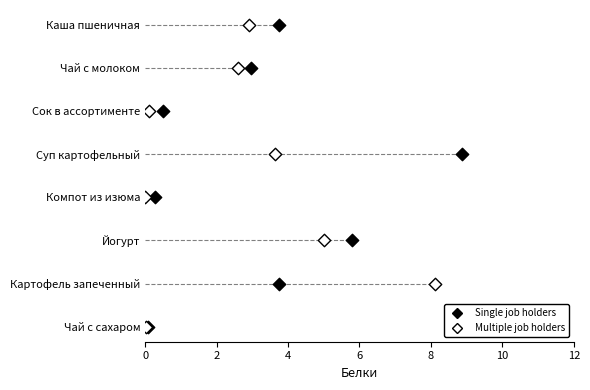

What are all the series names shown in the legend?

Single job holders, Multiple job holders